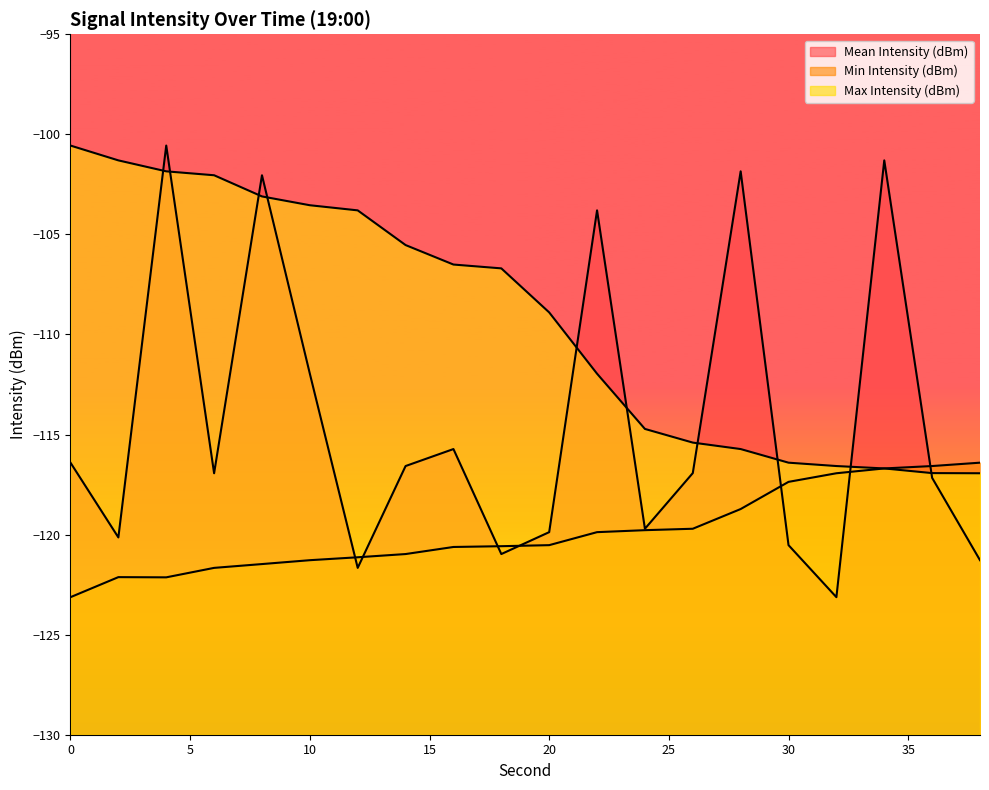

What is the difference between the maximum and second lowest values in the Min Intensity (dBm) series?

5.7